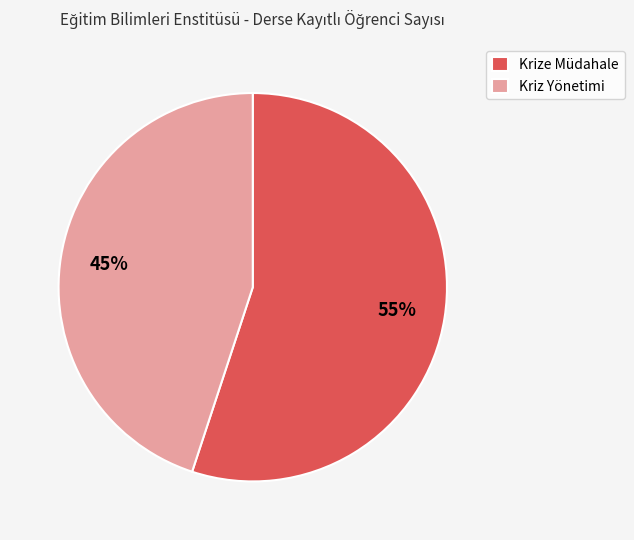

Do Krize Müdahale and Kriz Yönetimi together represent more than half of the pie?

Yes